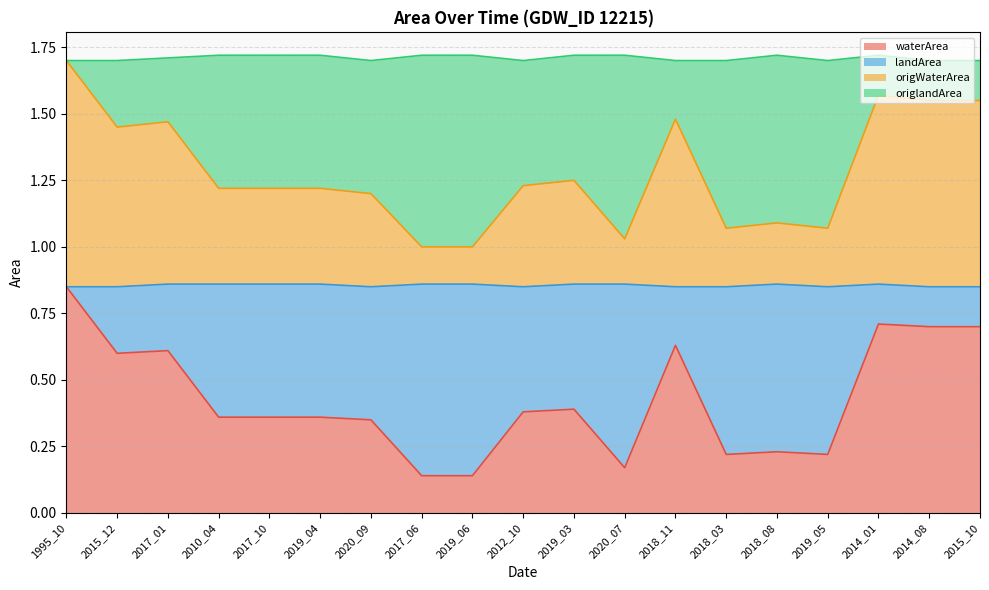

True or false: landArea and waterArea intersect in this chart.

False